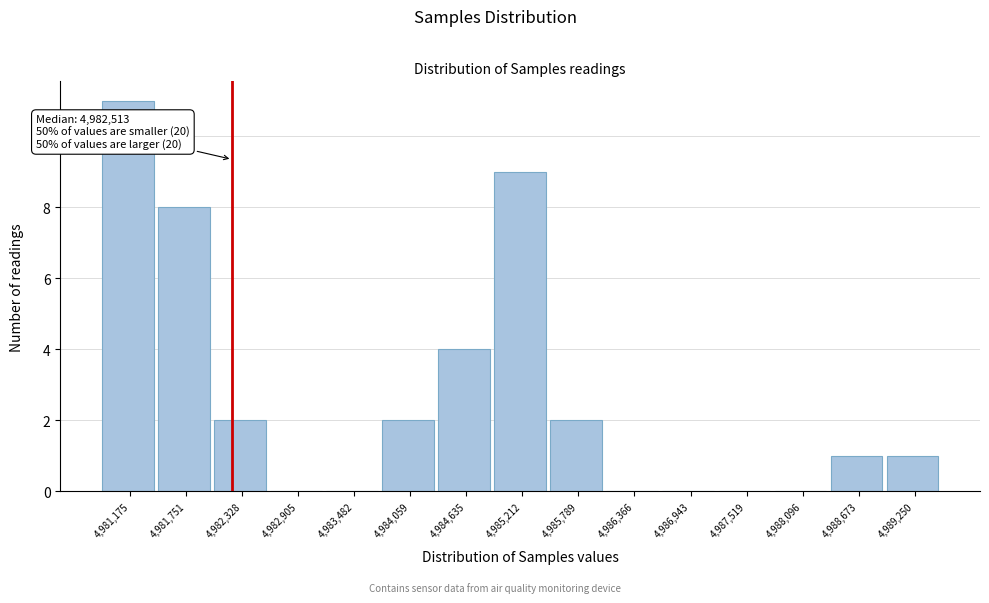

Reading left to right, what are all the values shown in this chart?

4,981,175=11	4,981,751=8	4,982,328=2	4,982,905=0	4,983,482=0	4,984,059=2	4,984,635=4	4,985,212=9	4,985,789=2	4,986,366=0	4,986,943=0	4,987,519=0	4,988,096=0	4,988,673=1	4,989,250=1